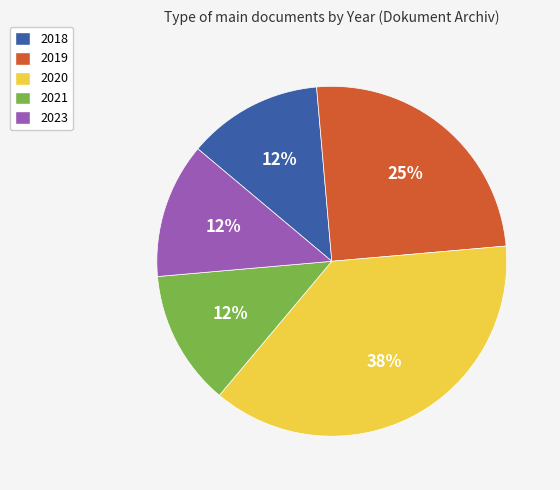

True or false: 2019 accounts for 25% of the total.

True